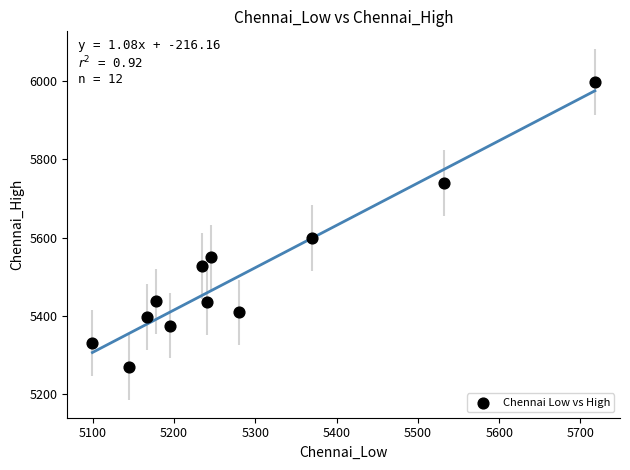

What is the average X value?

5283.8